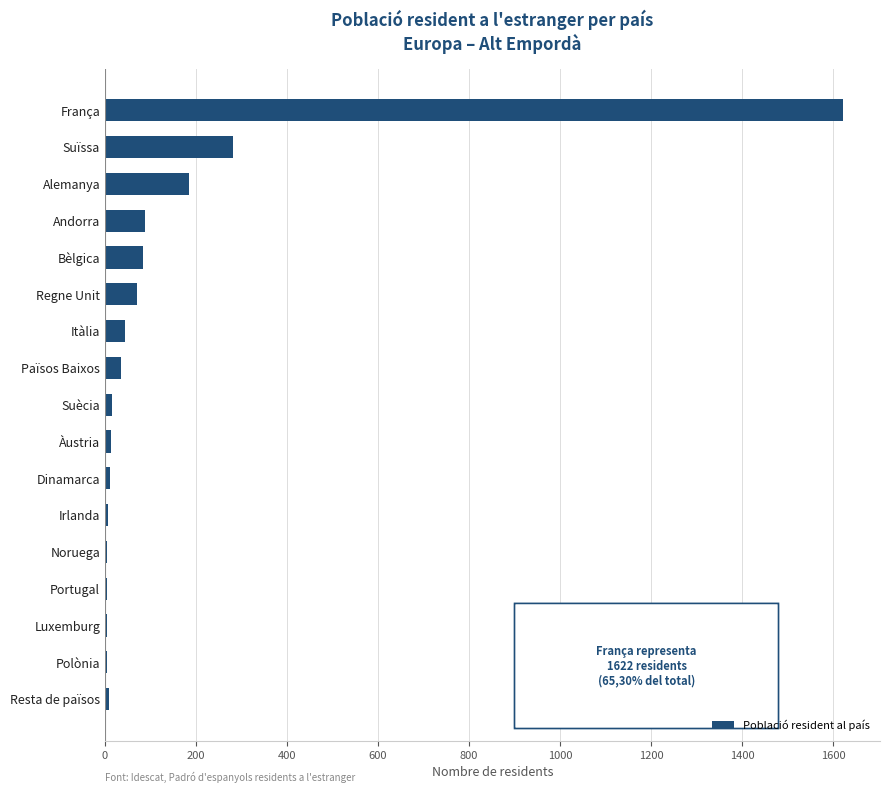

True or false: the data shows 831 at França.

False